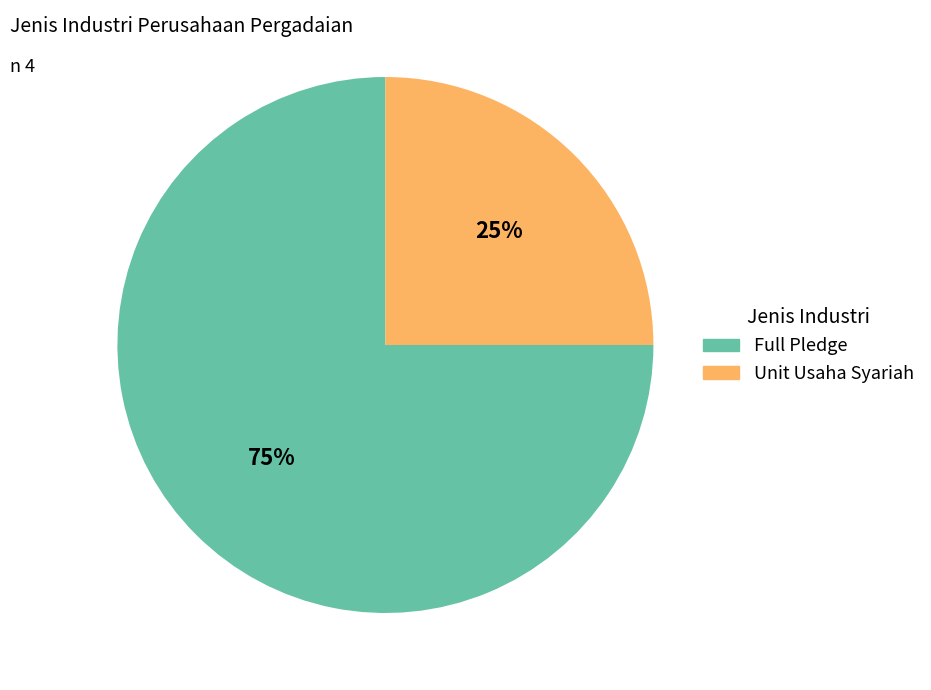

To the nearest percent, what percentage of the pie is Full Pledge?

75%